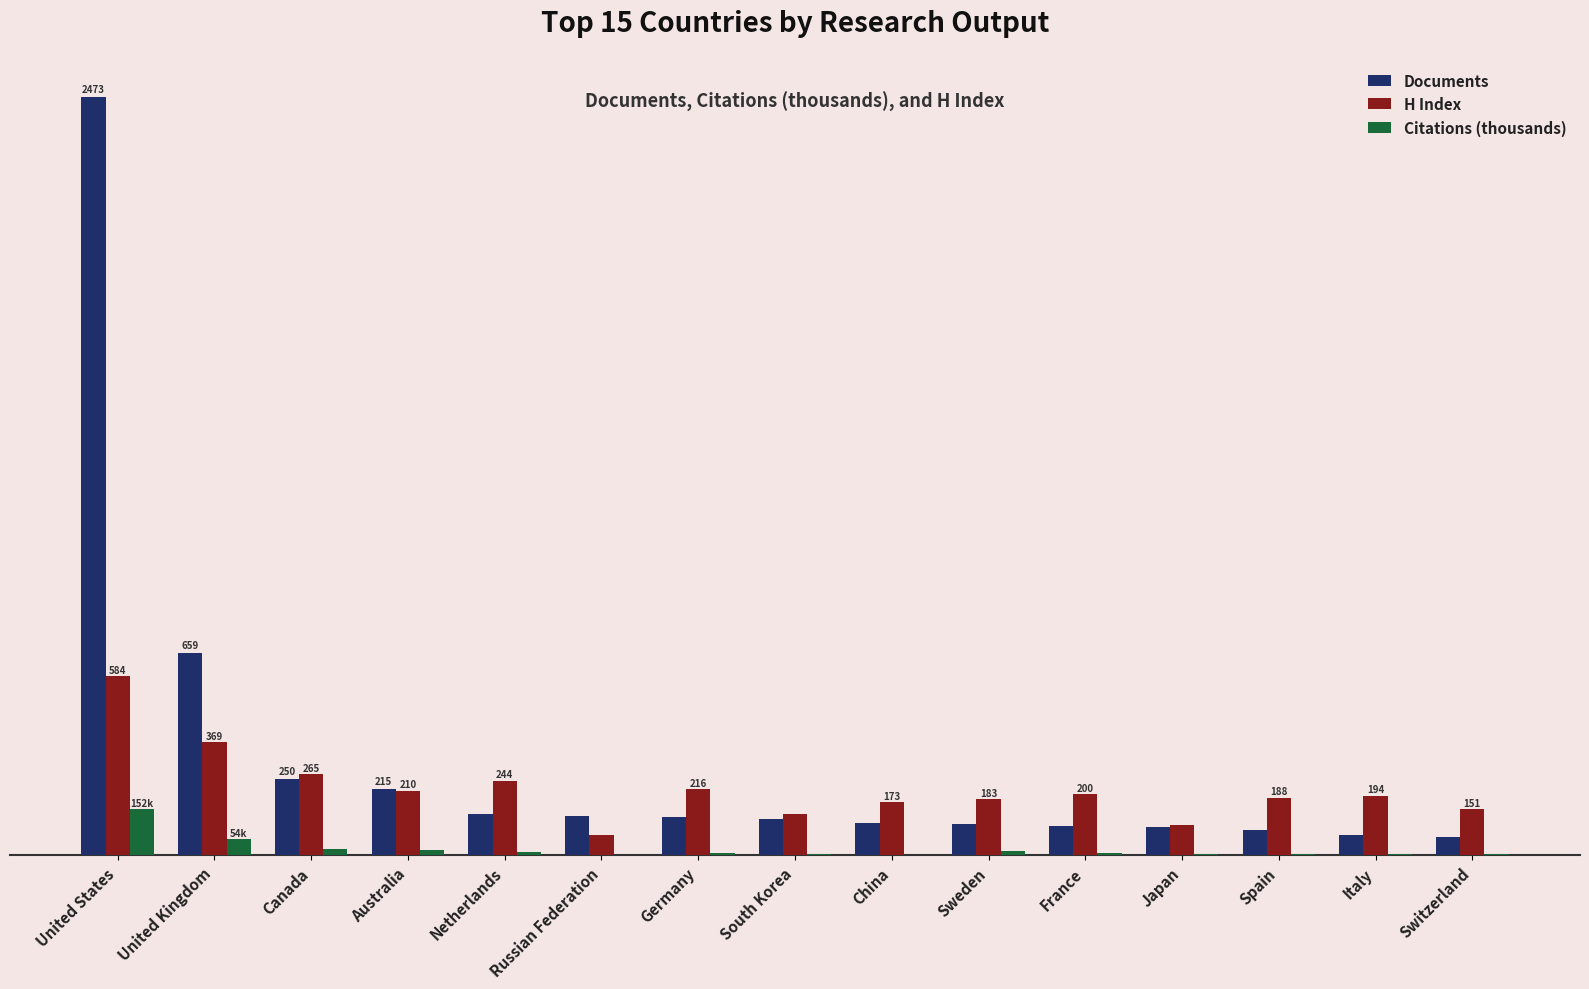

At which category is the sum across all series the highest?

United States